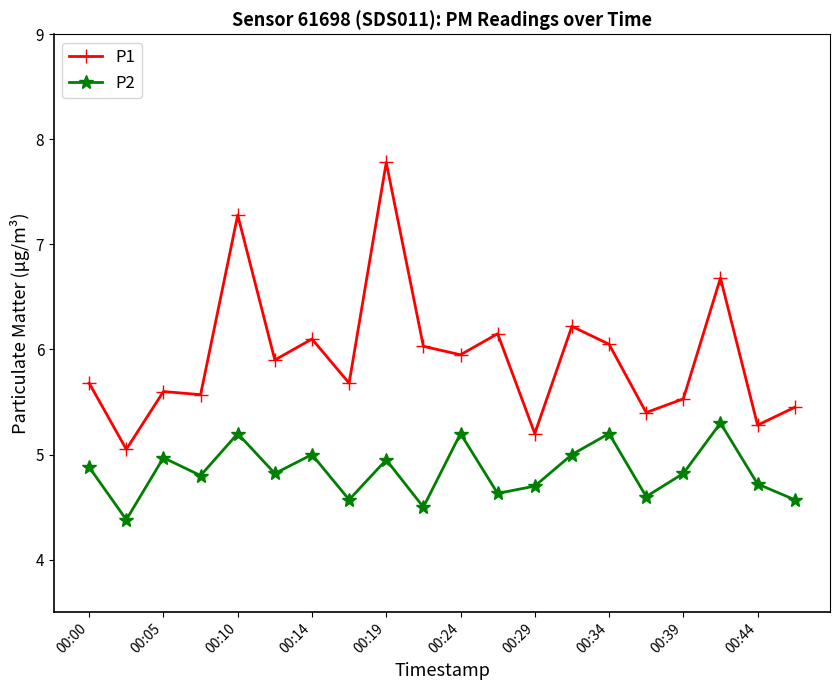

What are all the series names shown in the legend?

P1, P2